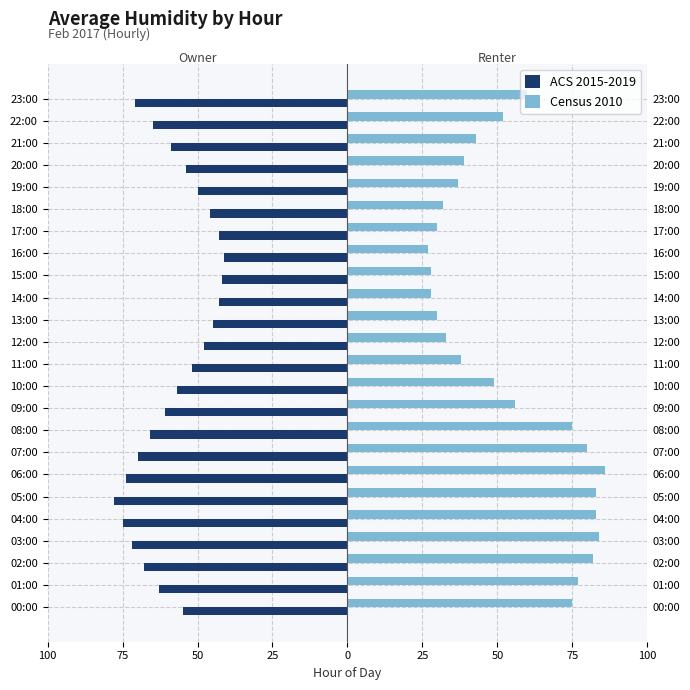

What is the sum of all ACS 2015-2019 values?

-1398